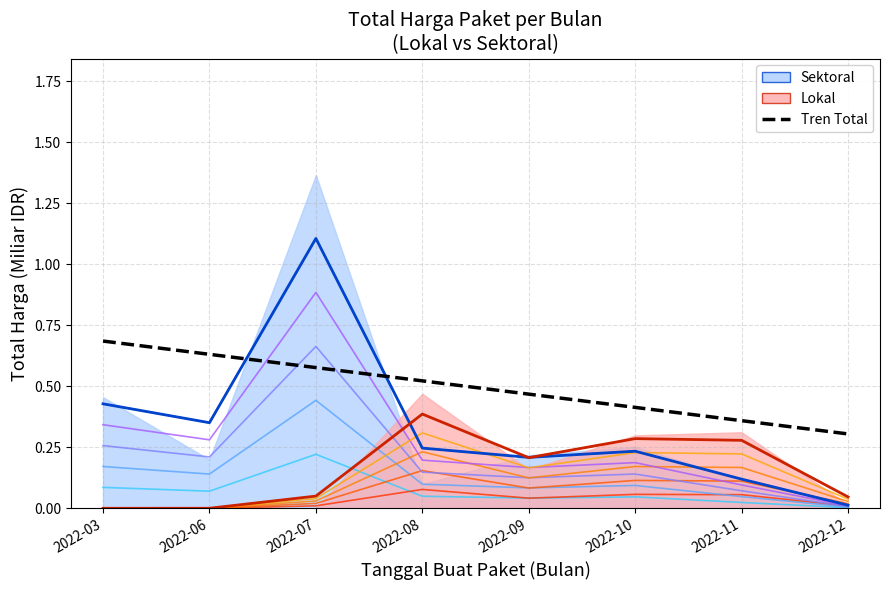

Count the values in the range 0 to 1.

8